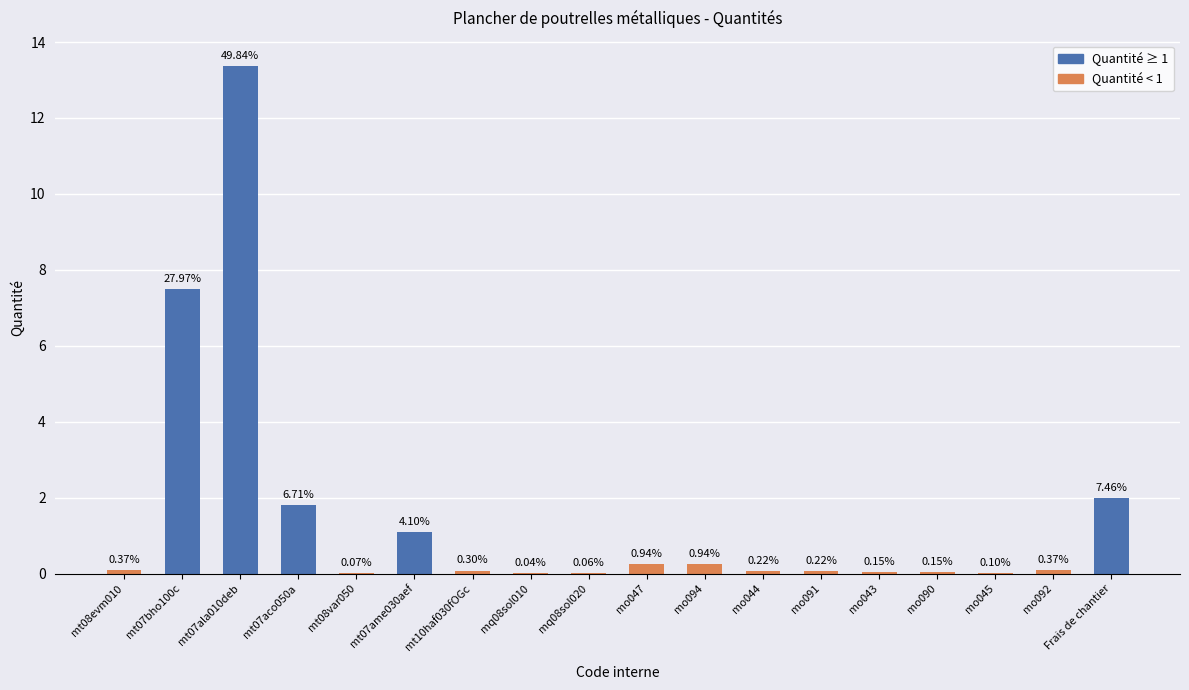

What is the sum of all values?

26.8